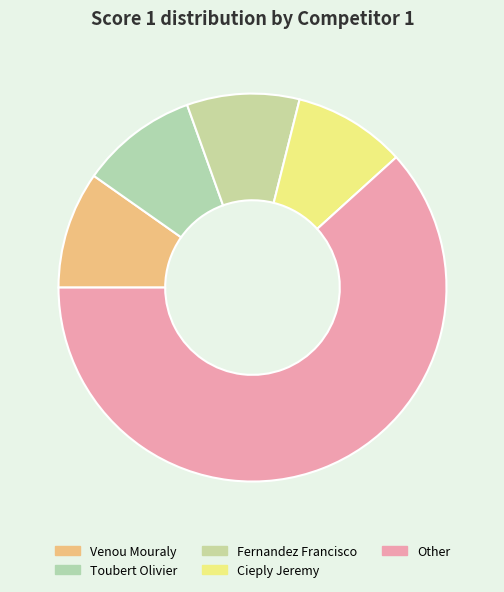

How many segments does this pie chart have?

5